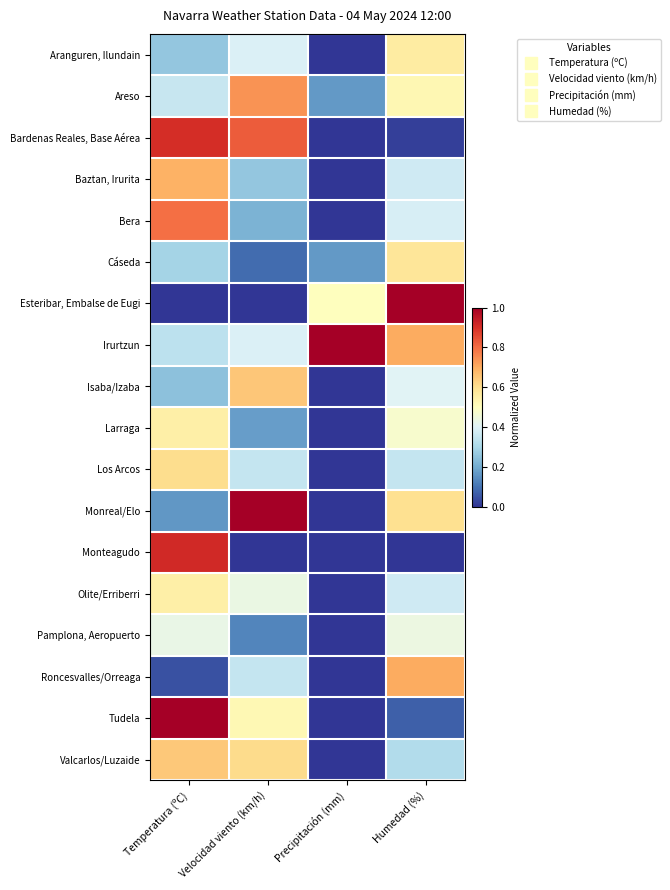

Reading left to right, transcribe all the data shown in this chart.

Aranguren, Ilundain: Temperatura (ºC)=0.3	Velocidad viento (km/h)=0.4	Precipitación (mm)=0.0	Humedad (%)=0.6
Areso: Temperatura (ºC)=0.4	Velocidad viento (km/h)=0.7	Precipitación (mm)=0.2	Humedad (%)=0.5
Bardenas Reales, Base Aérea: Temperatura (ºC)=0.9	Velocidad viento (km/h)=0.8	Precipitación (mm)=0.0	Humedad (%)=0.0
Baztan, Irurita: Temperatura (ºC)=0.7	Velocidad viento (km/h)=0.3	Precipitación (mm)=0.0	Humedad (%)=0.4
Bera: Temperatura (ºC)=0.8	Velocidad viento (km/h)=0.2	Precipitación (mm)=0.0	Humedad (%)=0.4
Cáseda: Temperatura (ºC)=0.3	Velocidad viento (km/h)=0.1	Precipitación (mm)=0.2	Humedad (%)=0.6
Esteribar, Embalse de Eugi: Temperatura (ºC)=0.0	Velocidad viento (km/h)=0.0	Precipitación (mm)=0.5	Humedad (%)=1.0
Irurtzun: Temperatura (ºC)=0.3	Velocidad viento (km/h)=0.4	Precipitación (mm)=1.0	Humedad (%)=0.7
Isaba/Izaba: Temperatura (ºC)=0.2	Velocidad viento (km/h)=0.7	Precipitación (mm)=0.0	Humedad (%)=0.4
Larraga: Temperatura (ºC)=0.5	Velocidad viento (km/h)=0.2	Precipitación (mm)=0.0	Humedad (%)=0.5
Los Arcos: Temperatura (ºC)=0.6	Velocidad viento (km/h)=0.3	Precipitación (mm)=0.0	Humedad (%)=0.4
Monreal/Elo: Temperatura (ºC)=0.2	Velocidad viento (km/h)=1.0	Precipitación (mm)=0.0	Humedad (%)=0.6
Monteagudo: Temperatura (ºC)=0.9	Velocidad viento (km/h)=0.0	Precipitación (mm)=0.0	Humedad (%)=0.0
Olite/Erriberri: Temperatura (ºC)=0.5	Velocidad viento (km/h)=0.4	Precipitación (mm)=0.0	Humedad (%)=0.4
Pamplona, Aeropuerto: Temperatura (ºC)=0.4	Velocidad viento (km/h)=0.1	Precipitación (mm)=0.0	Humedad (%)=0.4
Roncesvalles/Orreaga: Temperatura (ºC)=0.0	Velocidad viento (km/h)=0.3	Precipitación (mm)=0.0	Humedad (%)=0.7
Tudela: Temperatura (ºC)=1.0	Velocidad viento (km/h)=0.5	Precipitación (mm)=0.0	Humedad (%)=0.1
Valcarlos/Luzaide: Temperatura (ºC)=0.6	Velocidad viento (km/h)=0.6	Precipitación (mm)=0.0	Humedad (%)=0.3